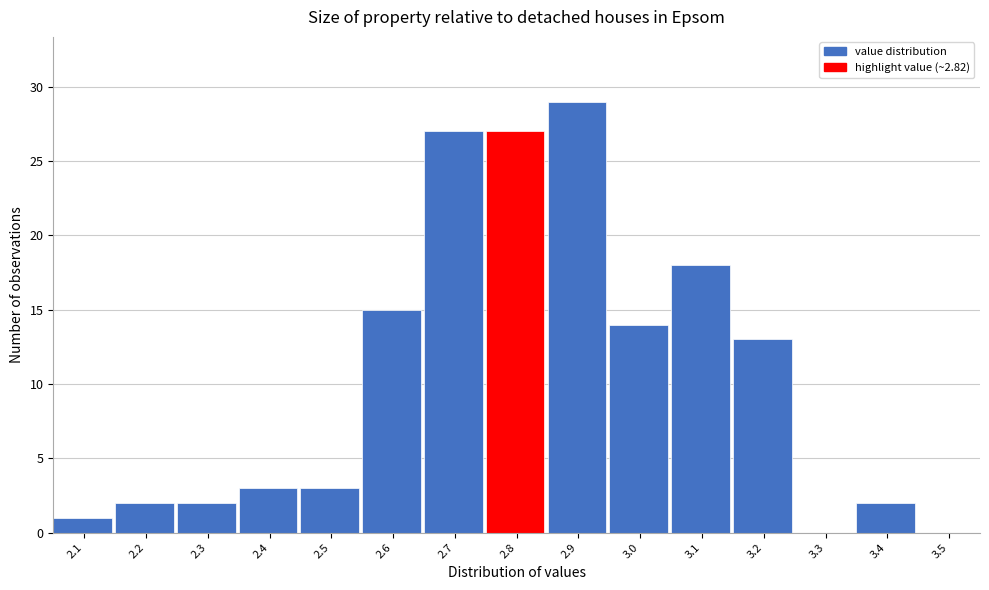

Reading right to left, transcribe all the data shown in this chart.

3.5=0	3.4=2	3.3=0	3.2=13	3.1=18	3.0=14	2.9=29	2.8=27	2.7=27	2.6=15	2.5=3	2.4=3	2.3=2	2.2=2	2.1=1